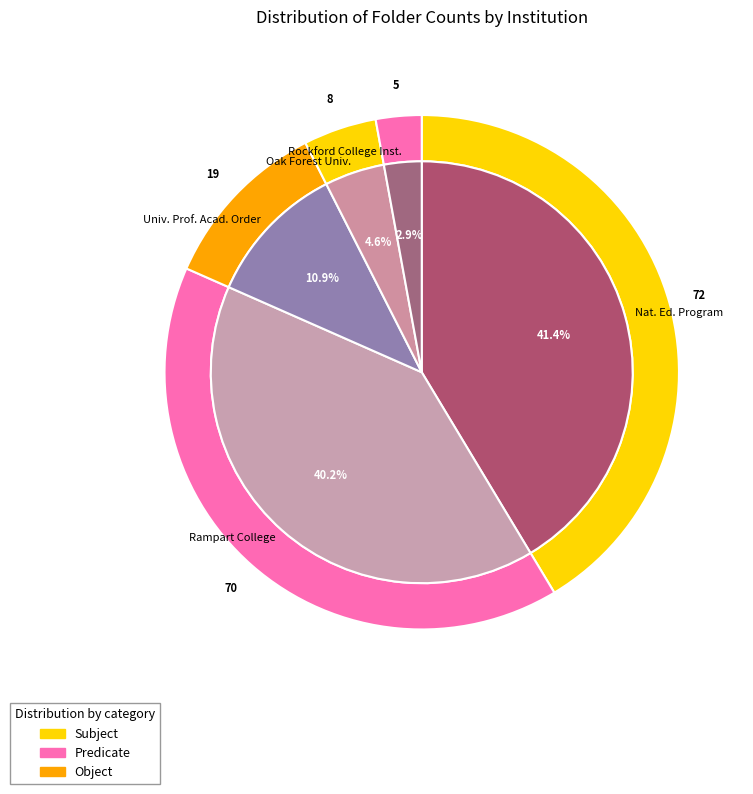

Combined, do Oak Forest University and University Professors for Academic Order account for over 50%?

No